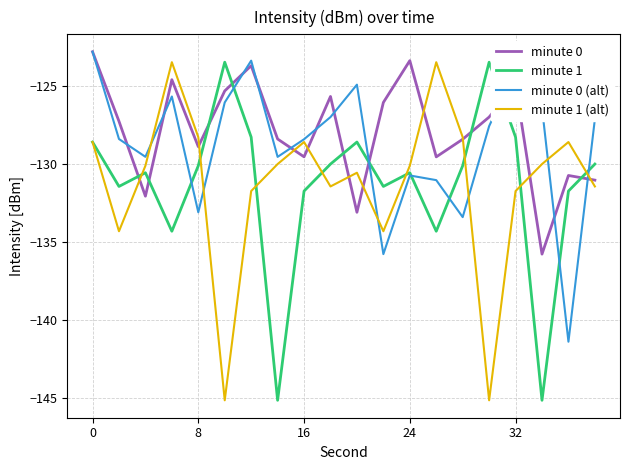

What is the maximum value shown in the chart?

-122.8